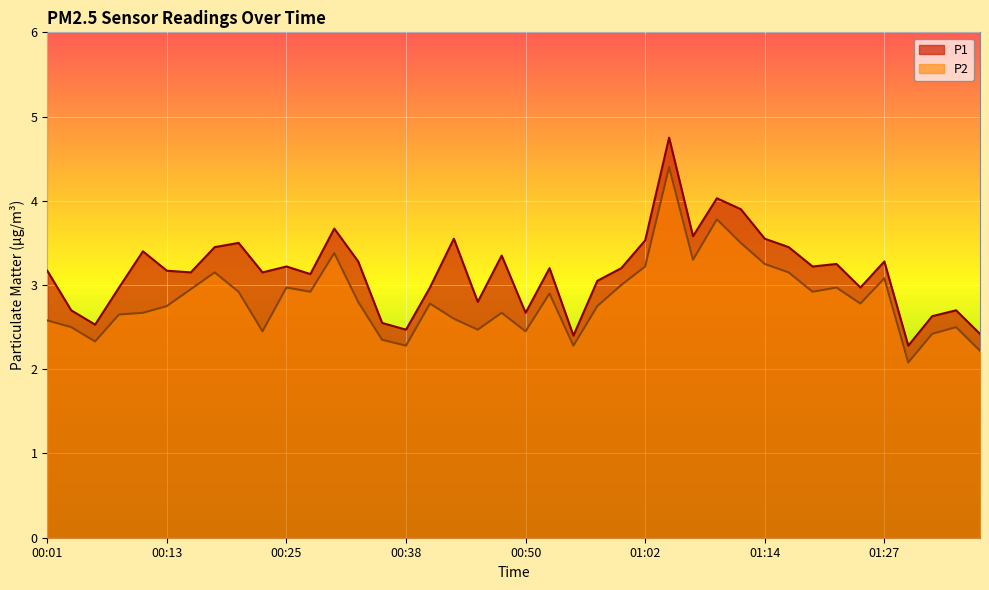

What is the approximate value of P2 at 01:12?

3.5